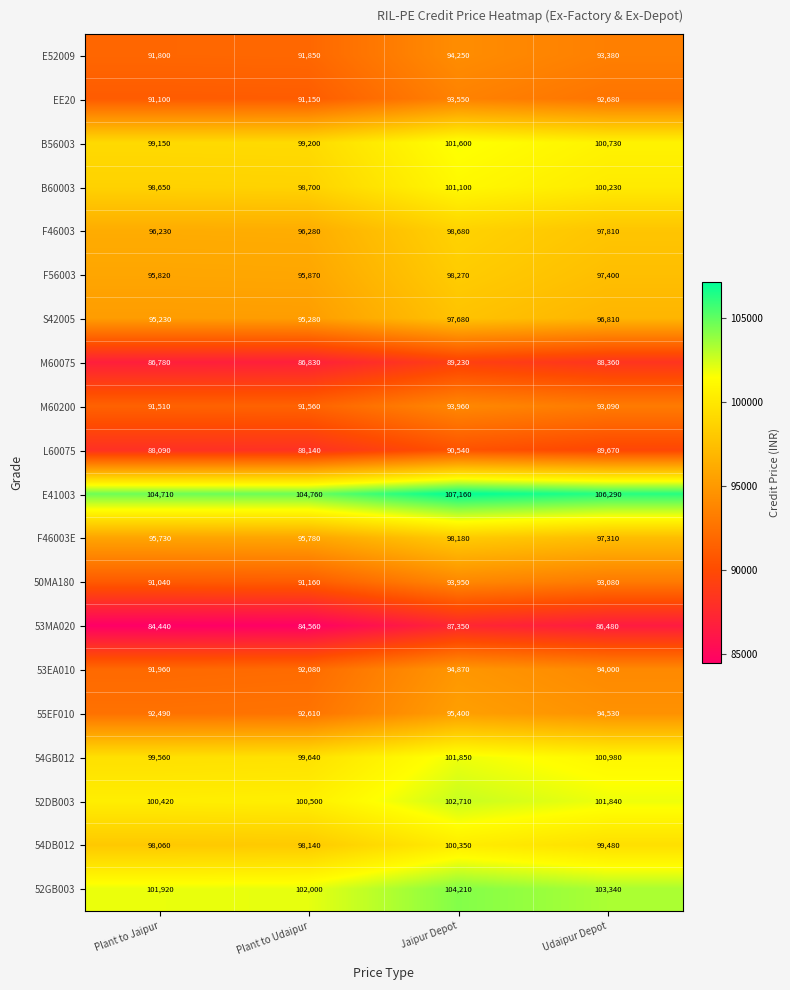

True or false: F46003 has a value of 96230 at Plant to Jaipur.

True